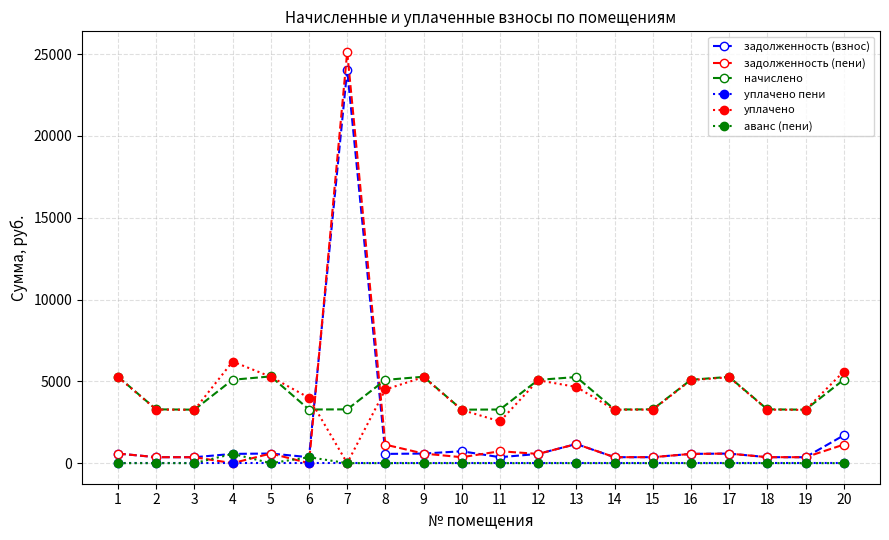

What are all the series names shown in the legend?

задолженность (взнос), задолженность (пени), начислено, уплачено пени, уплачено, аванс (пени)